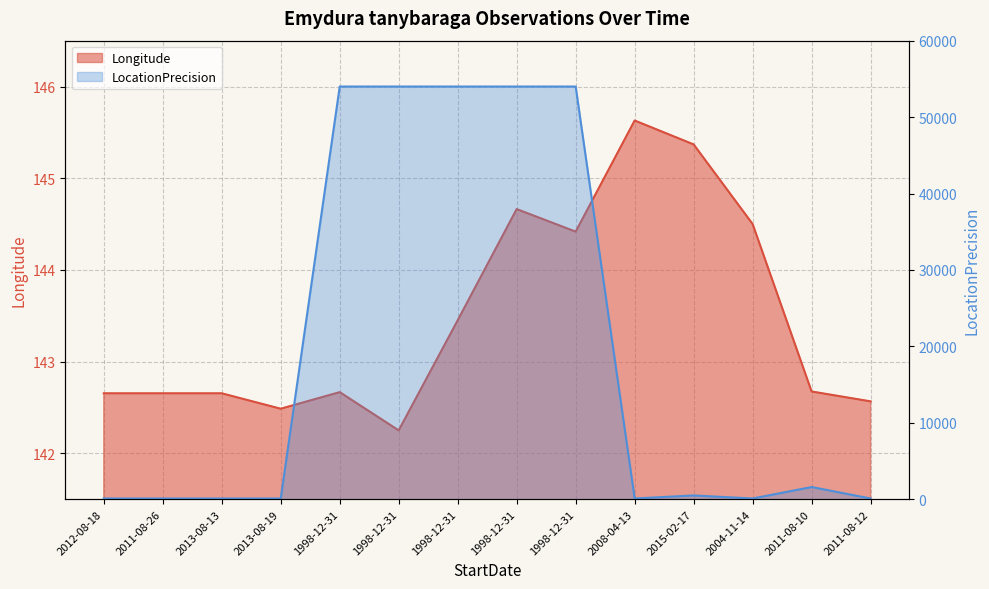

True or false: LocationPrecision has a value of 54000.0 at 1998-12-31.

True